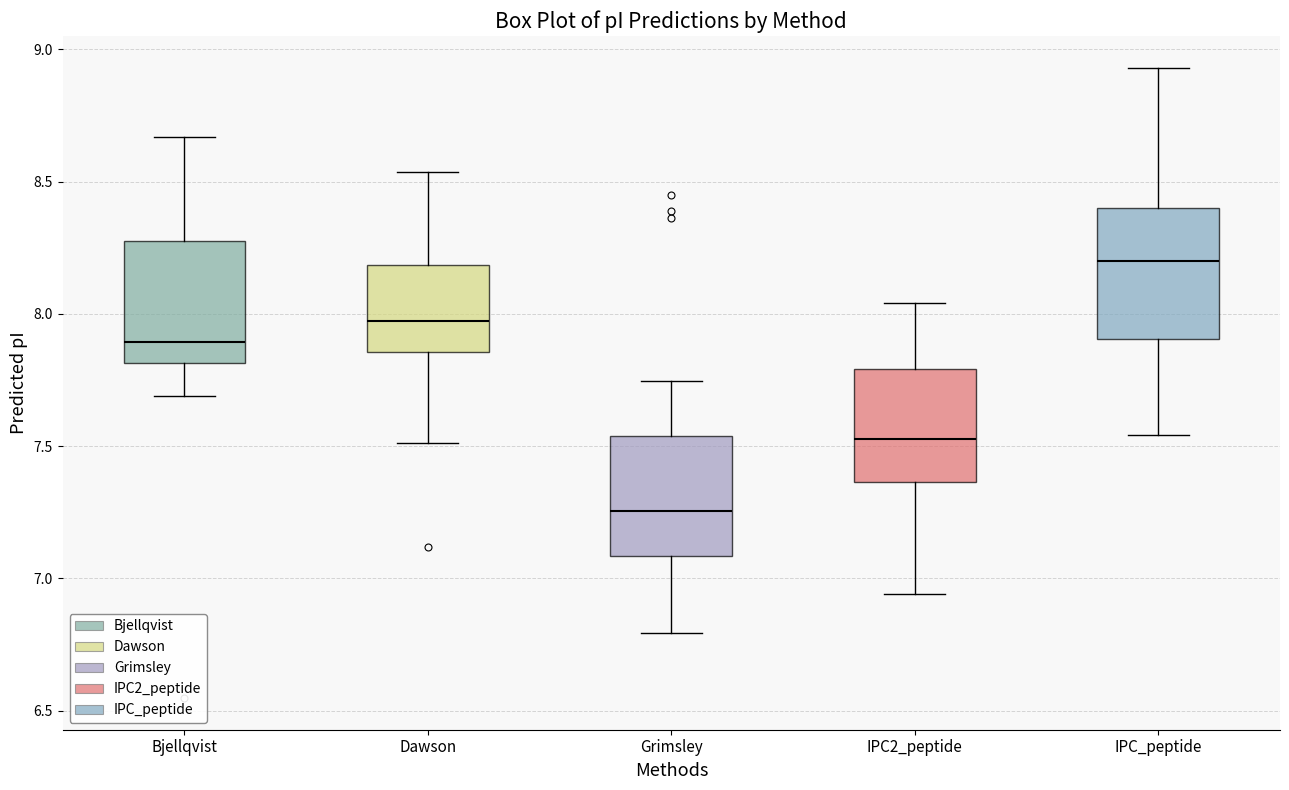

Which box has the lowest median line?

Grimsley